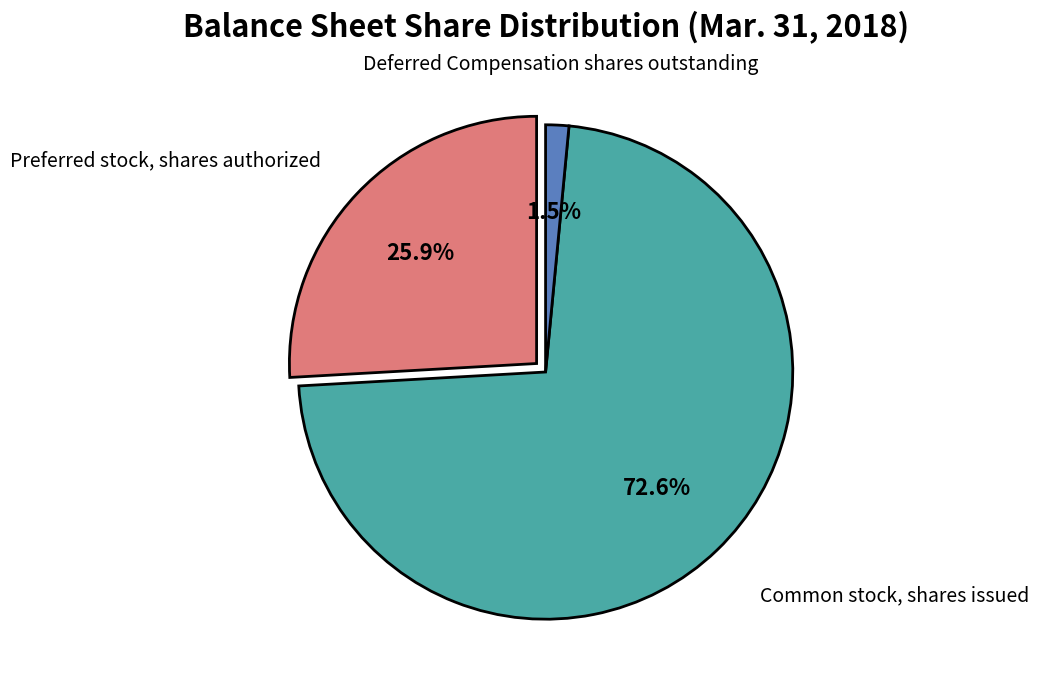

Does Common stock, shares issued account for over 50% of the chart?

Yes